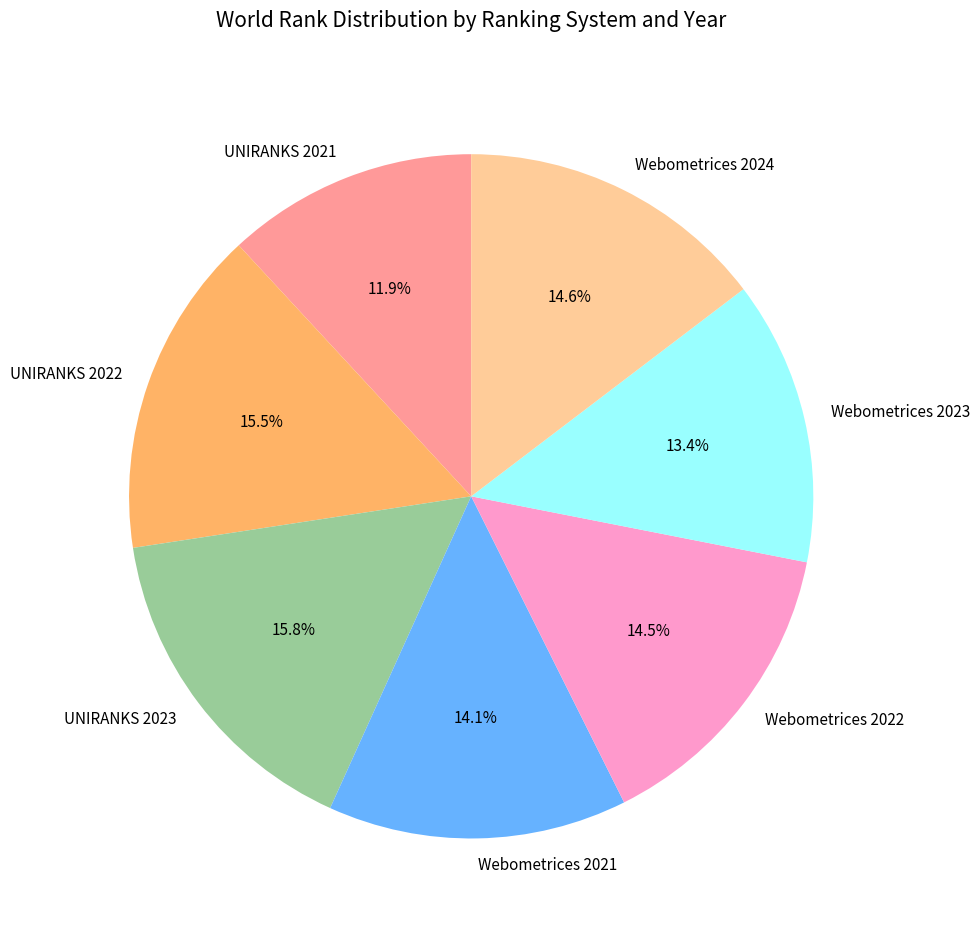

Count the number of slices in the pie.

7